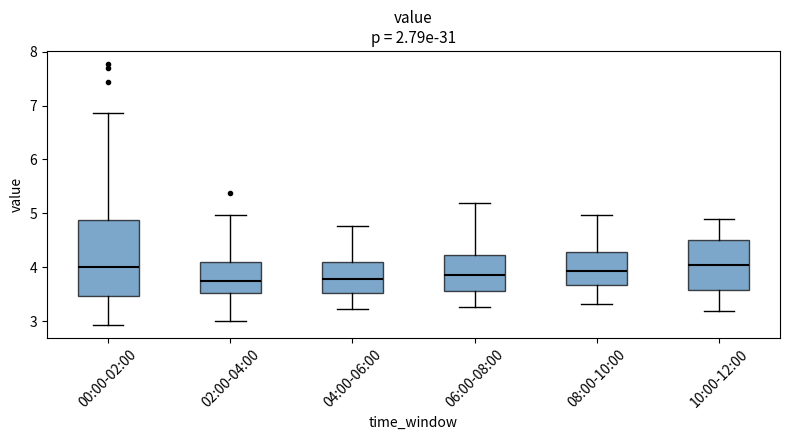

Reading left to right, transcribe this box plot: for each box, give where its median line is, the range the box spans, and where its two whiskers end, as read against the y-axis. The values are not printed on the chart, so give them approximately, as read against the axis.

00:00-02:00: median 4.0, box 3.5 to 4.9, whiskers 2.9 to 6.9
02:00-04:00: median 3.8, box 3.5 to 4.1, whiskers 3.0 to 5.0
04:00-06:00: median 3.8, box 3.5 to 4.1, whiskers 3.2 to 4.8
06:00-08:00: median 3.9, box 3.6 to 4.2, whiskers 3.3 to 5.2
08:00-10:00: median 3.9, box 3.7 to 4.3, whiskers 3.3 to 5.0
10:00-12:00: median 4.1, box 3.6 to 4.5, whiskers 3.2 to 4.9